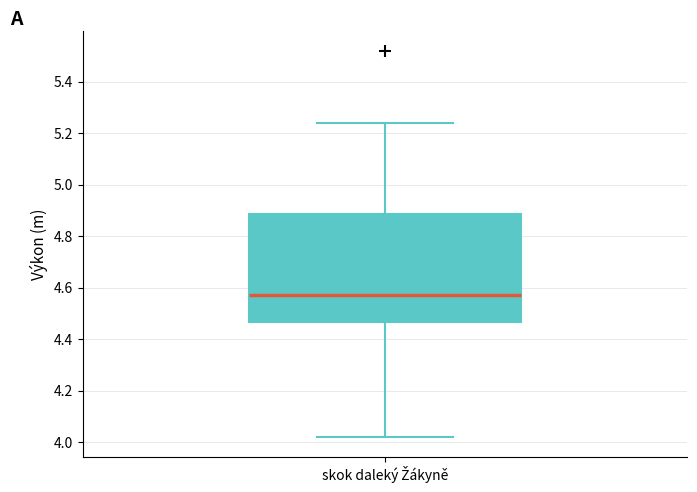

Read this box plot against the y-axis: the position of the median line, the range covered by the box, and the ends of both whiskers. The values are not printed on the chart, so give them approximately, as read against the axis.

median 4.58, box 4.46 to 4.88, whiskers 4.02 to 5.24